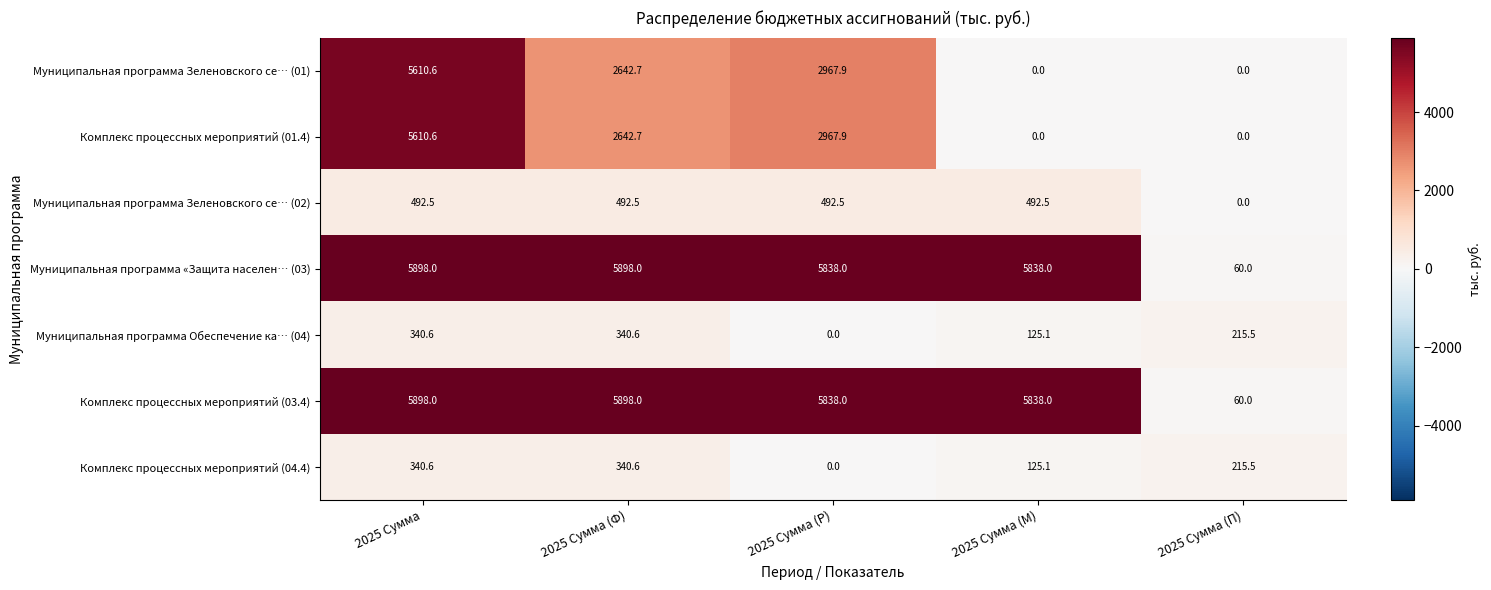

What is the difference between the second highest and minimum values in the Комплекс процессных мероприятий (04.4) series?

340.6